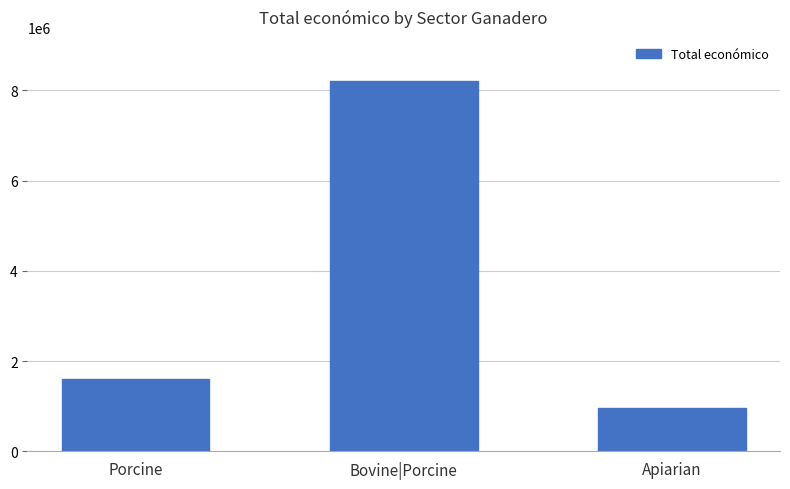

The chart shows a value of 948977 at Apiarian. True or false?

True